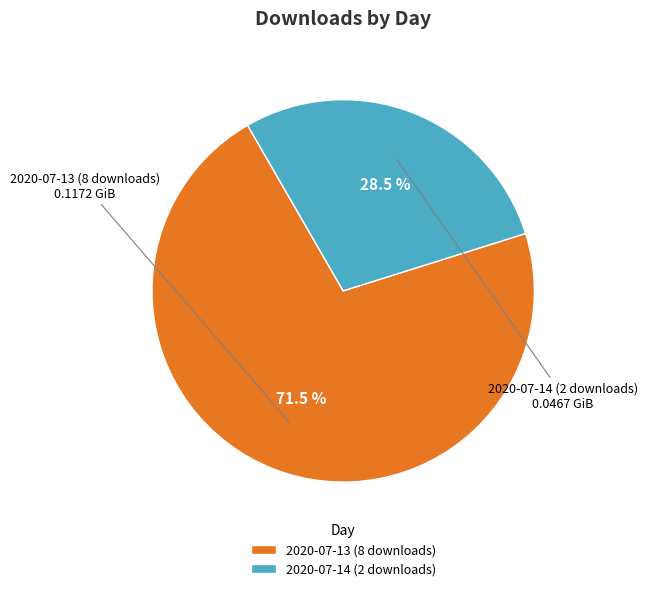

Which slice is the smallest?

2020-07-14 (2 downloads)